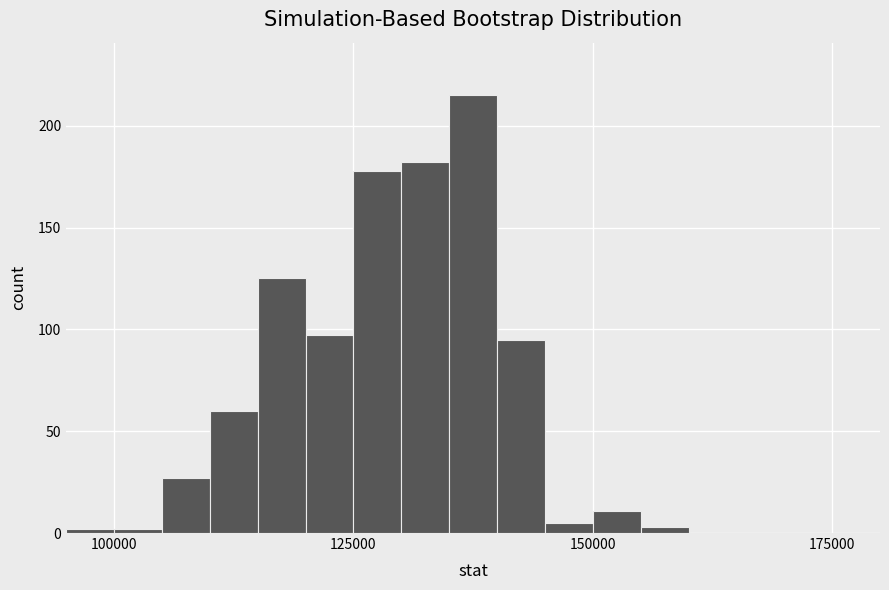

Around what value on the x-axis is the tallest bar? Give the approximate position of its centre, as read against the axis.

140000